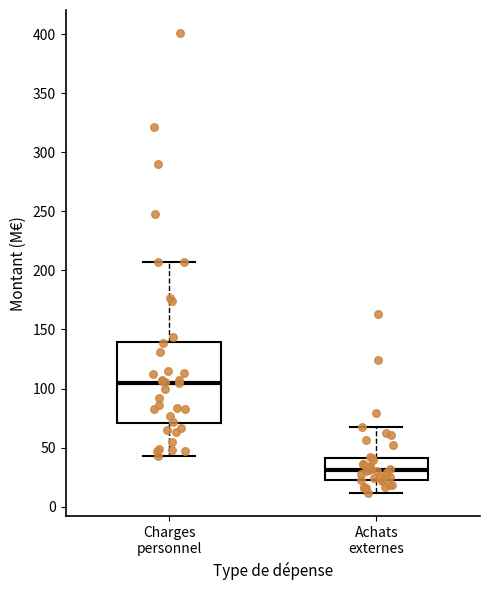

Which box is the tallest, from its lower edge to its upper edge?

Charges personnel